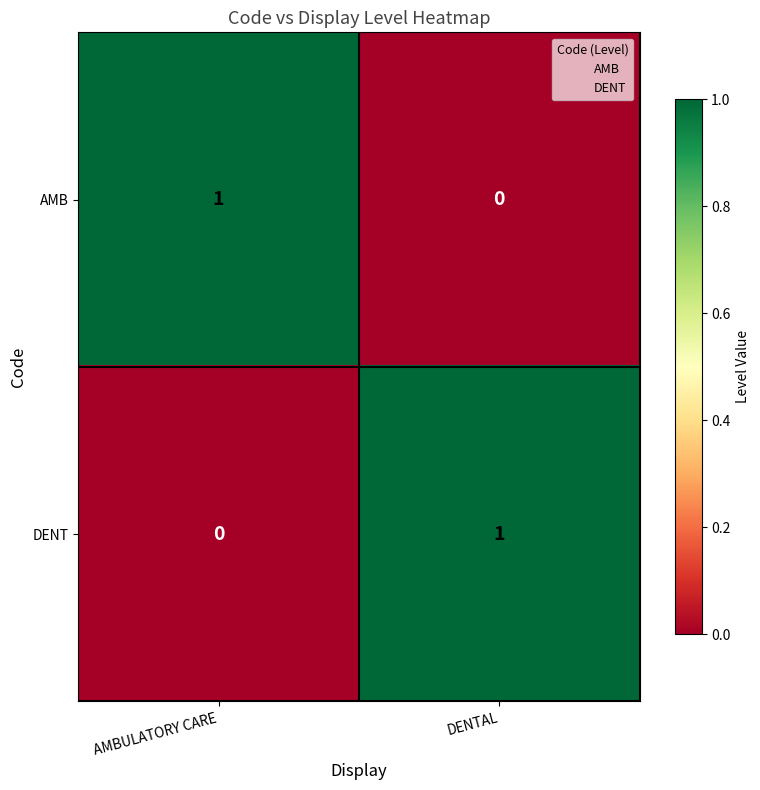

At which label does DENT reach its peak?

DENTAL